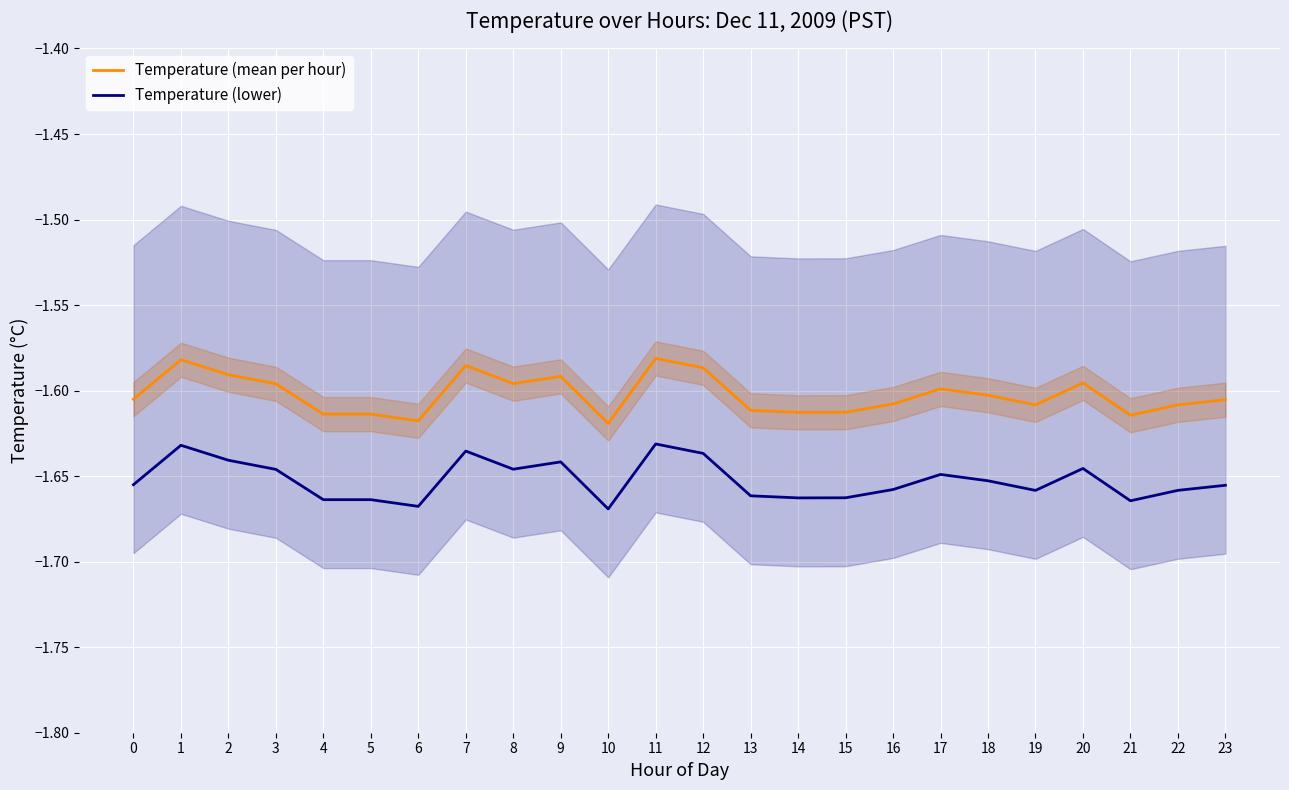

Which label corresponds to the largest value in the chart?

11